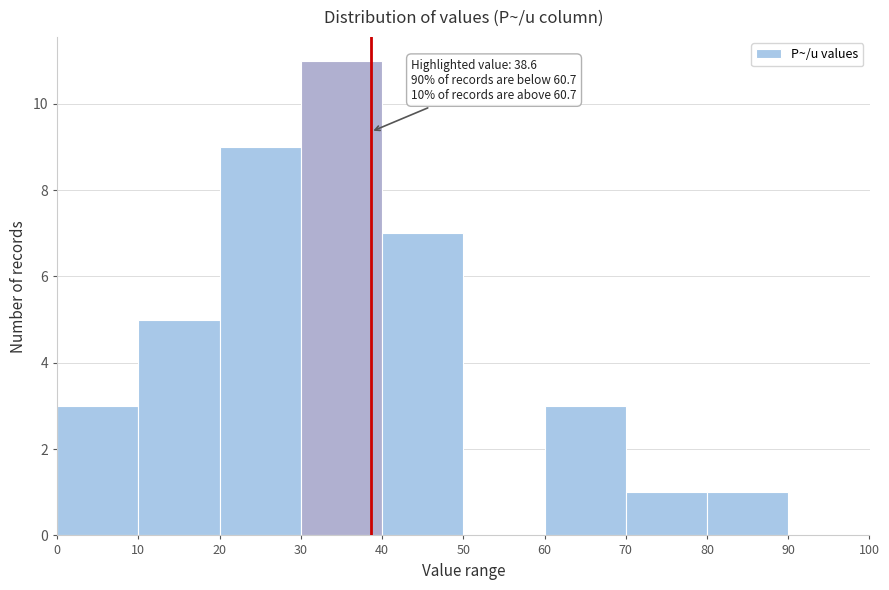

Over which range of the x-axis is the bar tallest?

30 to 40